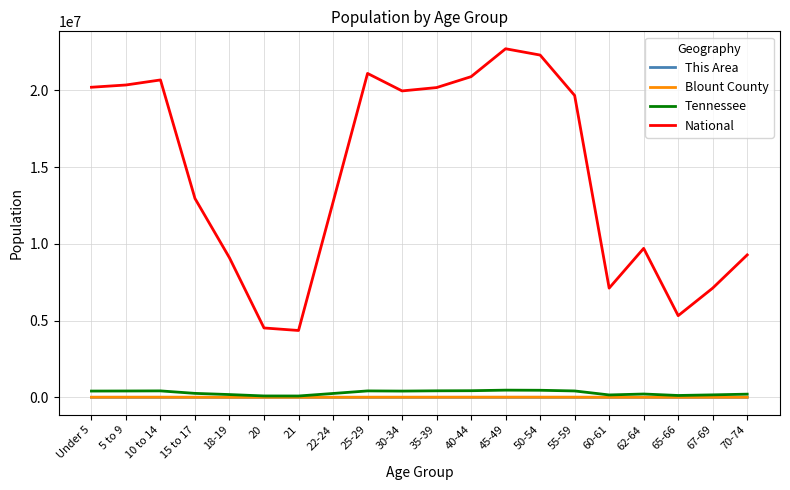

At which label is National closest to 13531442?

15 to 17